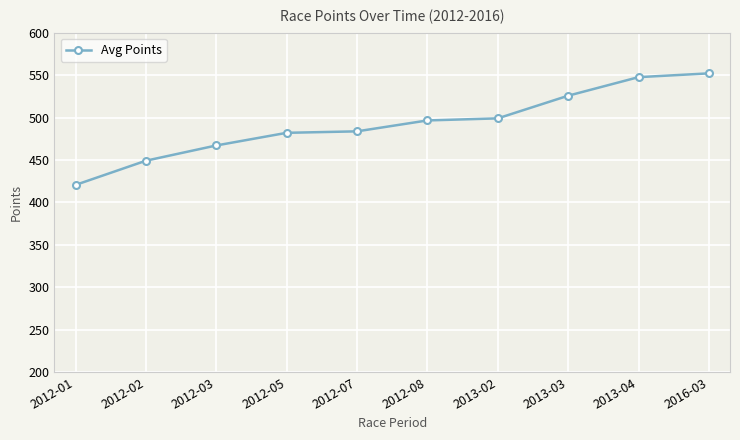

What is the average value?

492.4